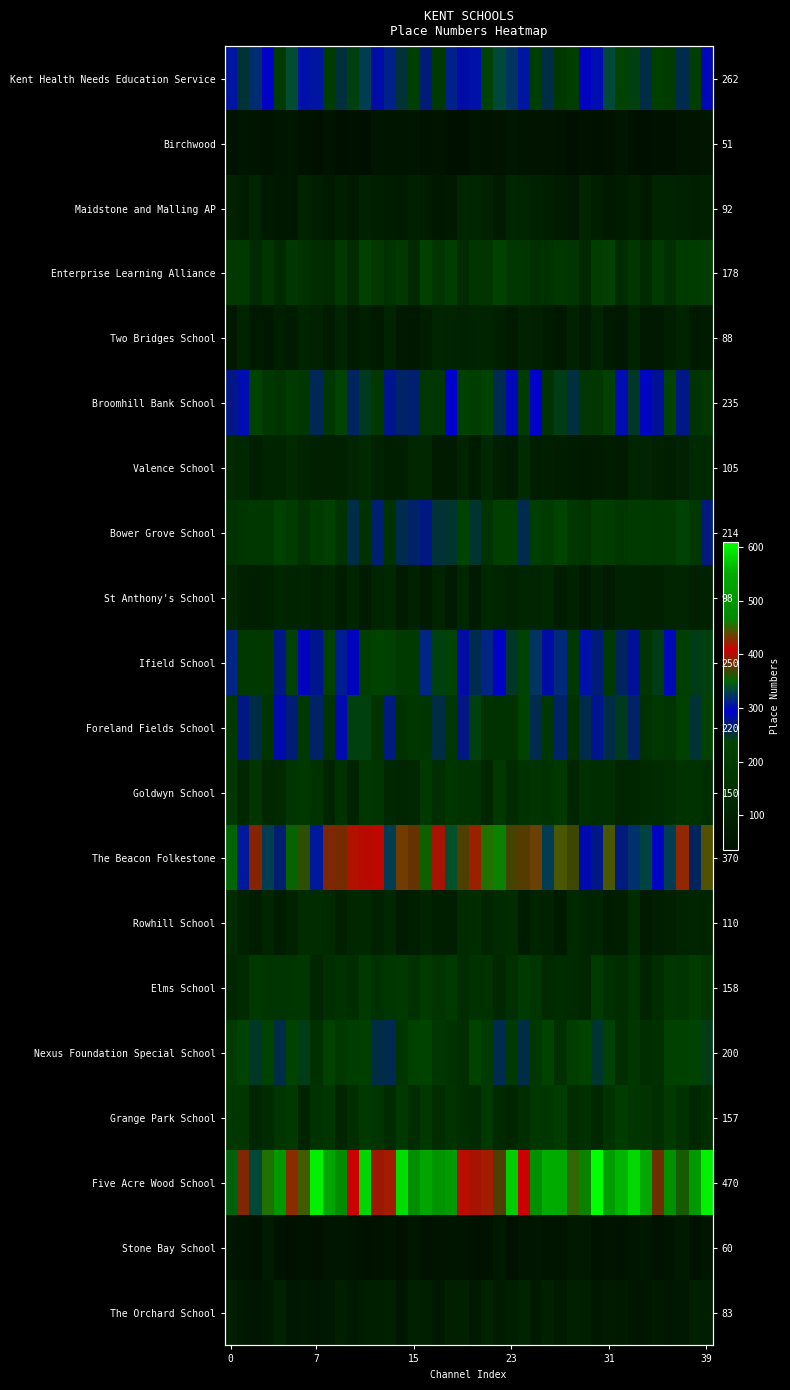

What is the minimum value for Rowhill School?

77.7